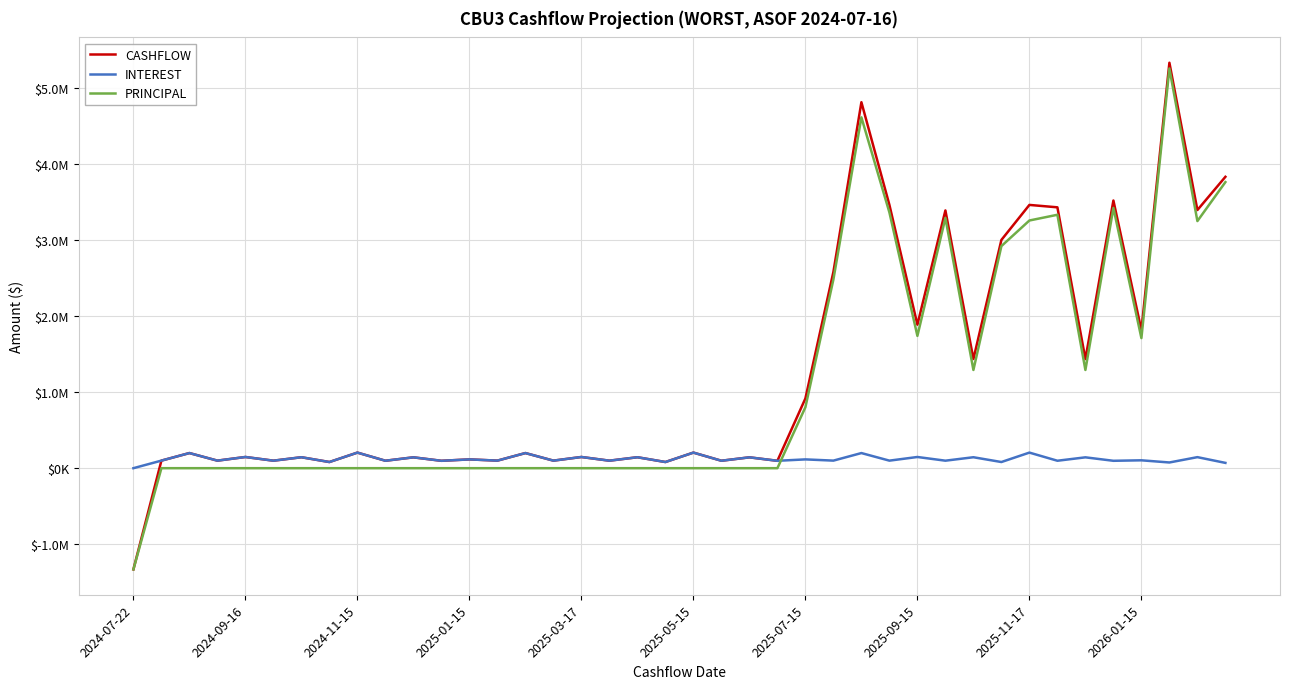

How many interior local valleys does the CASHFLOW series have?

16